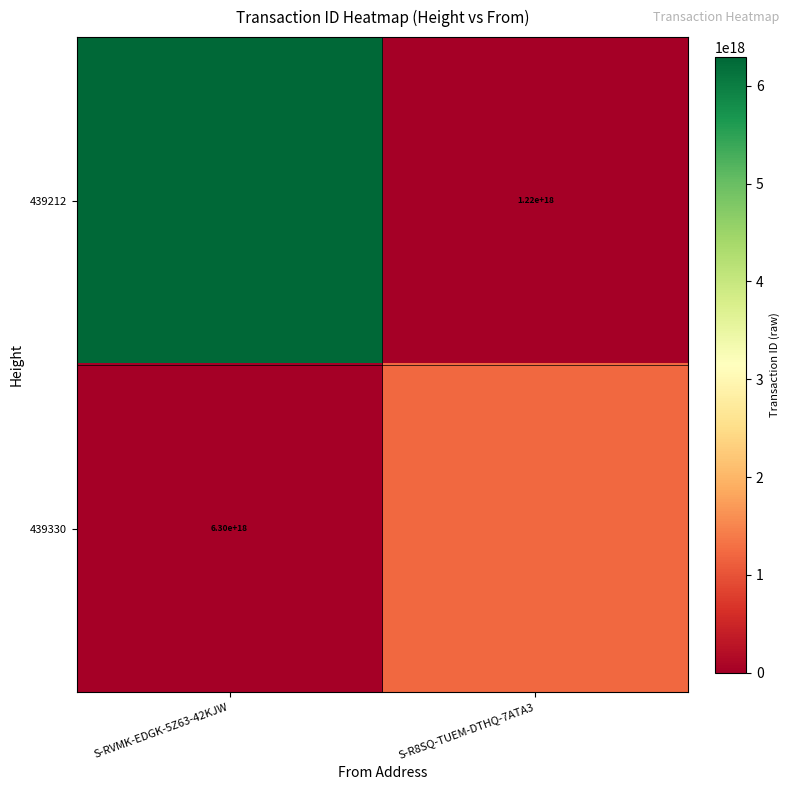

Which category has the highest value across all series?

S-RVMK-EDGK-5Z63-42KJW